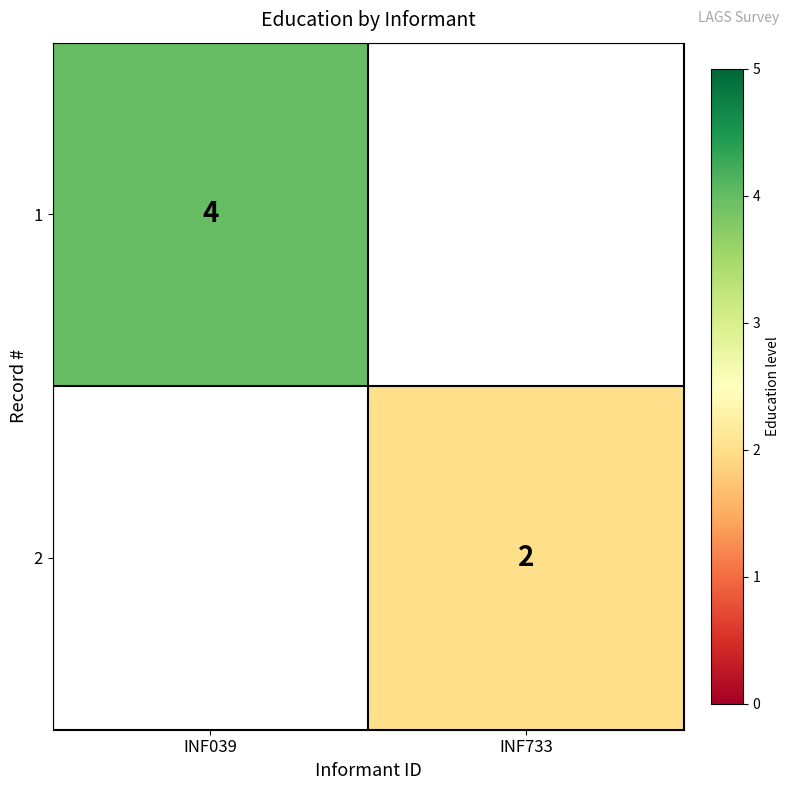

True or false: 2 has a value of 2 at INF733.

True